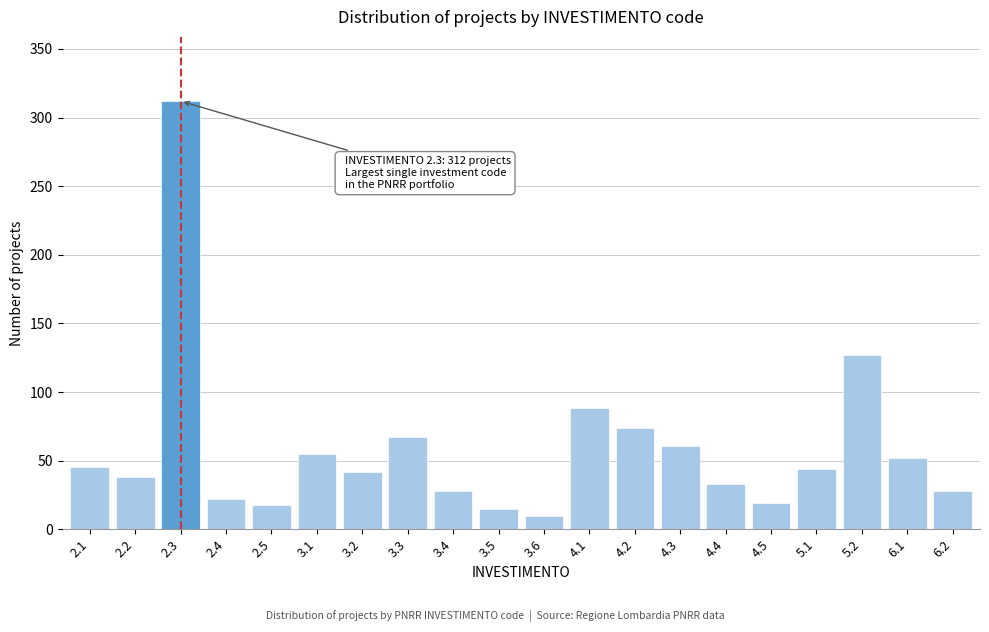

The value at 4.4 is 16. True or false?

False